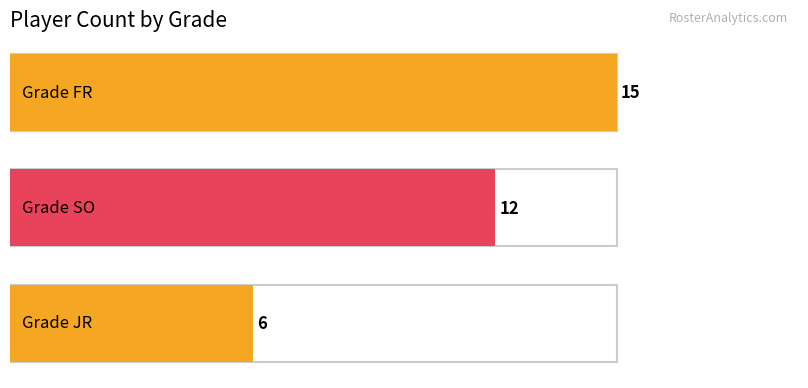

Rank the categories by value from highest to lowest.

FR, SO, JR